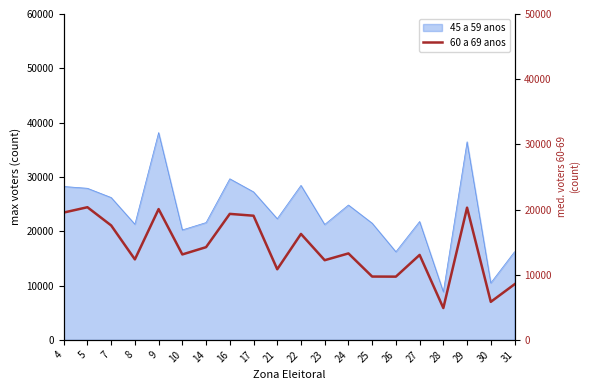

How many values are below 13265?

10